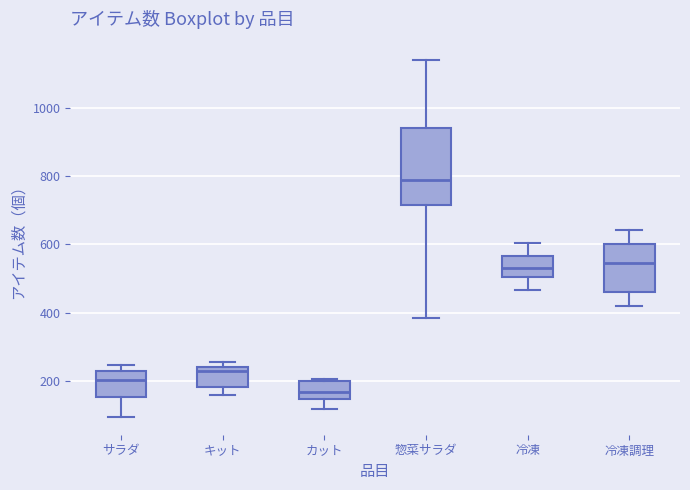

Which box's median line is the lowest?

カット